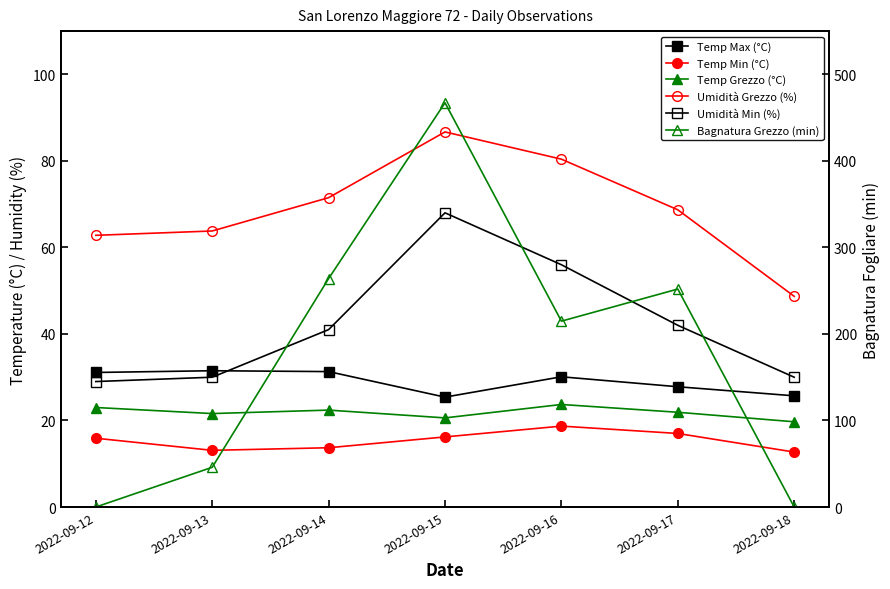

What are all the series names shown in the legend?

Temp Max (°C), Temp Min (°C), Temp Grezzo (°C), Umidità Grezzo (%), Umidità Min (%), Bagnatura Grezzo (min)